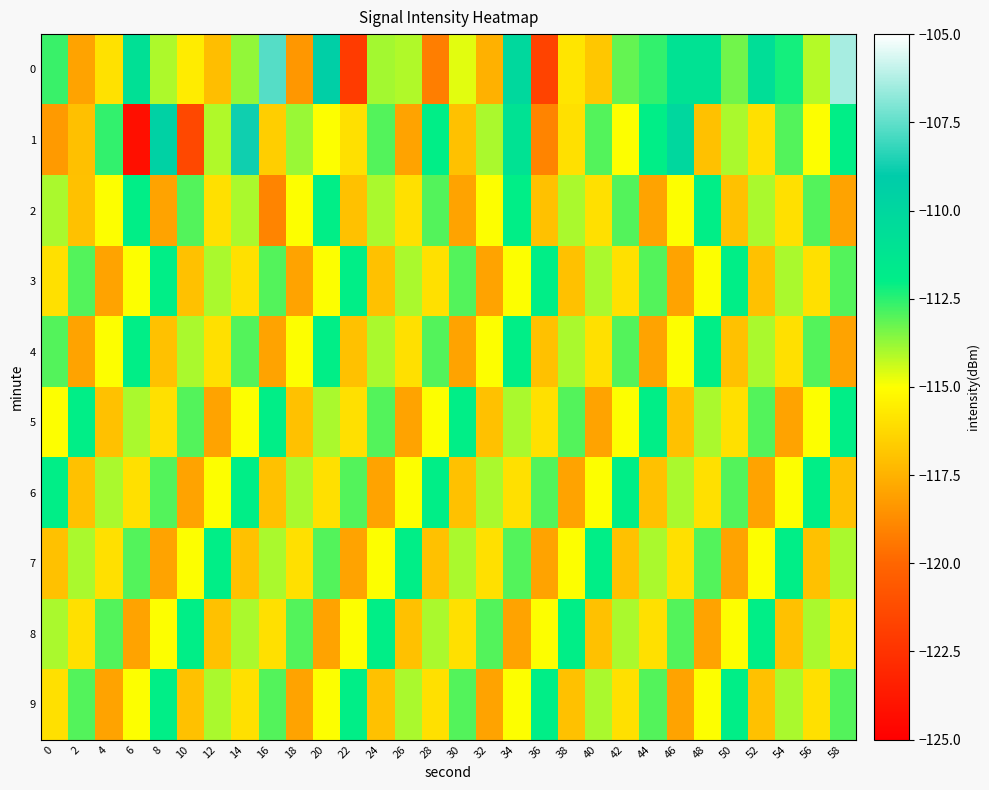

What is the smallest value displayed?

-124.2